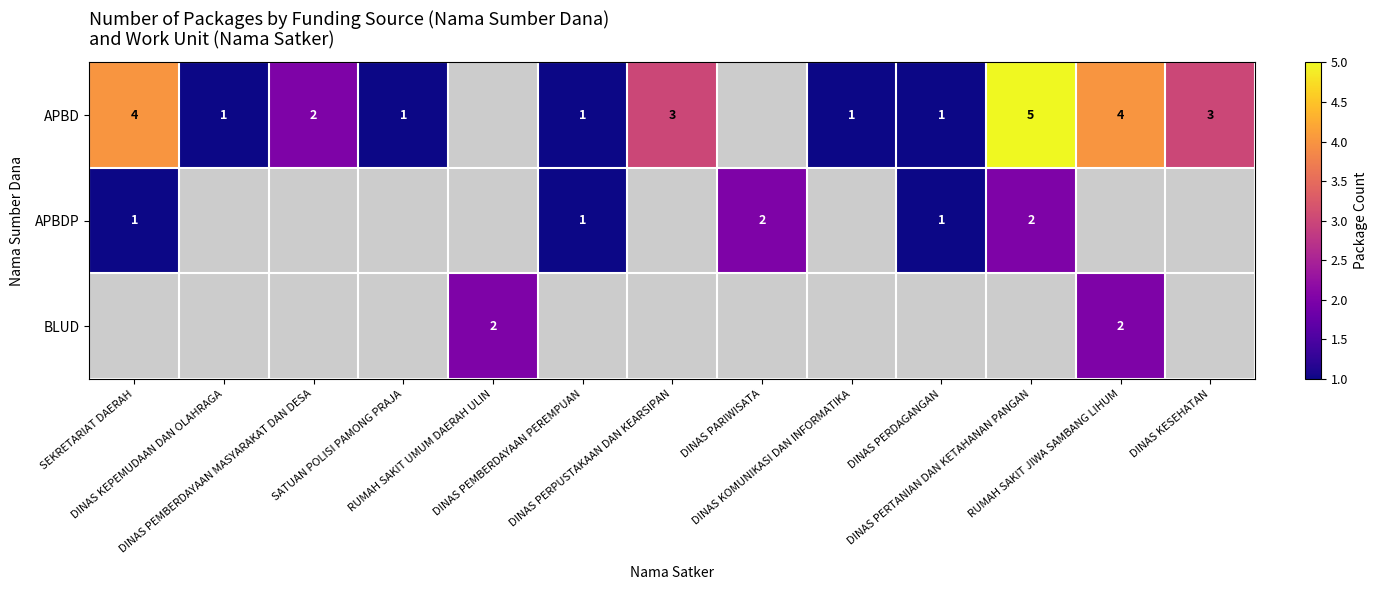

Where is APBDP nearest to the value 1?

SEKRETARIAT DAERAH